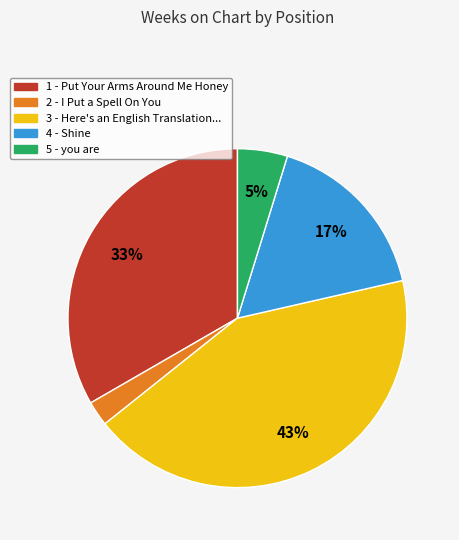

Does 1 - Put Your Arms Around Me Honey represent more than half of the total?

No